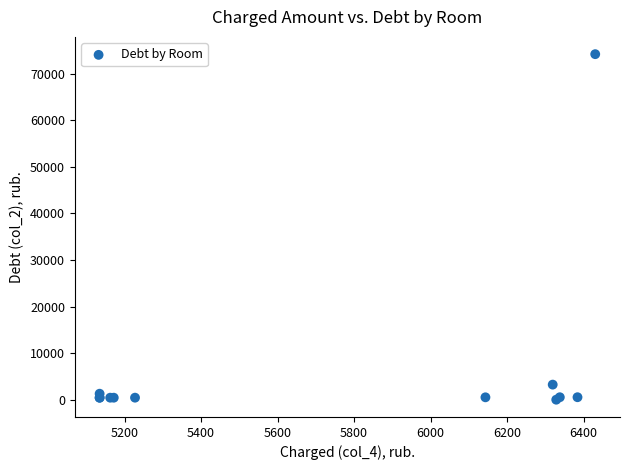

What Y value in the scatter plot is closest to 37113?

3239.2